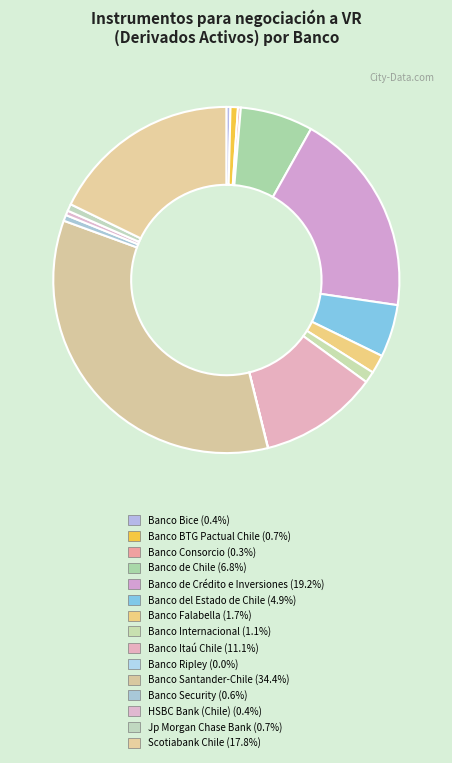

Rank the categories by value from lowest to highest.

Banco Ripley, Banco Consorcio, Banco Bice, HSBC Bank (Chile), Banco Security, Jp Morgan Chase Bank, Banco BTG Pactual Chile, Banco Internacional, Banco Falabella, Banco del Estado de Chile, Banco de Chile, Banco Itaú Chile, Scotiabank Chile, Banco de Crédito e Inversiones, Banco Santander-Chile